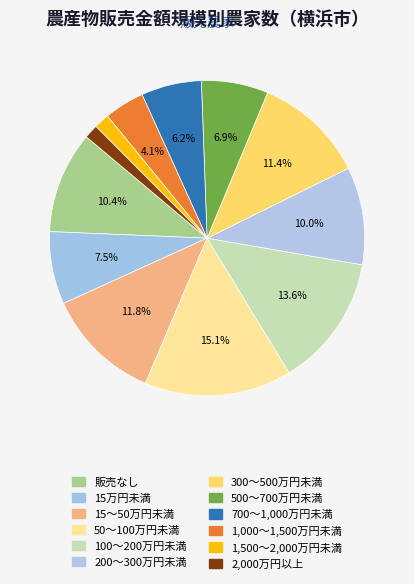

To the nearest percent, what portion does 500～700万円未満 represent?

7%